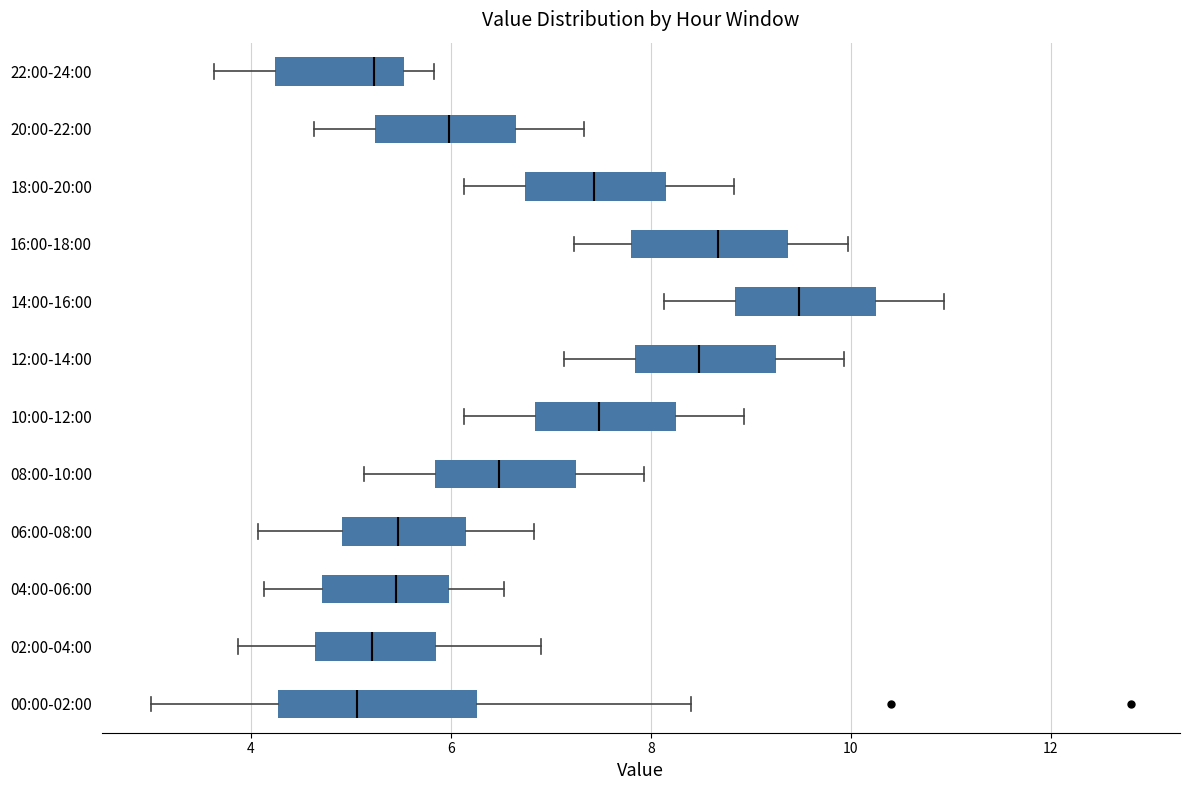

Where is the right edge of the box for 16:00-18:00 on the x-axis? The values are not printed on the chart, so give them approximately, as read against the axis.

9.4